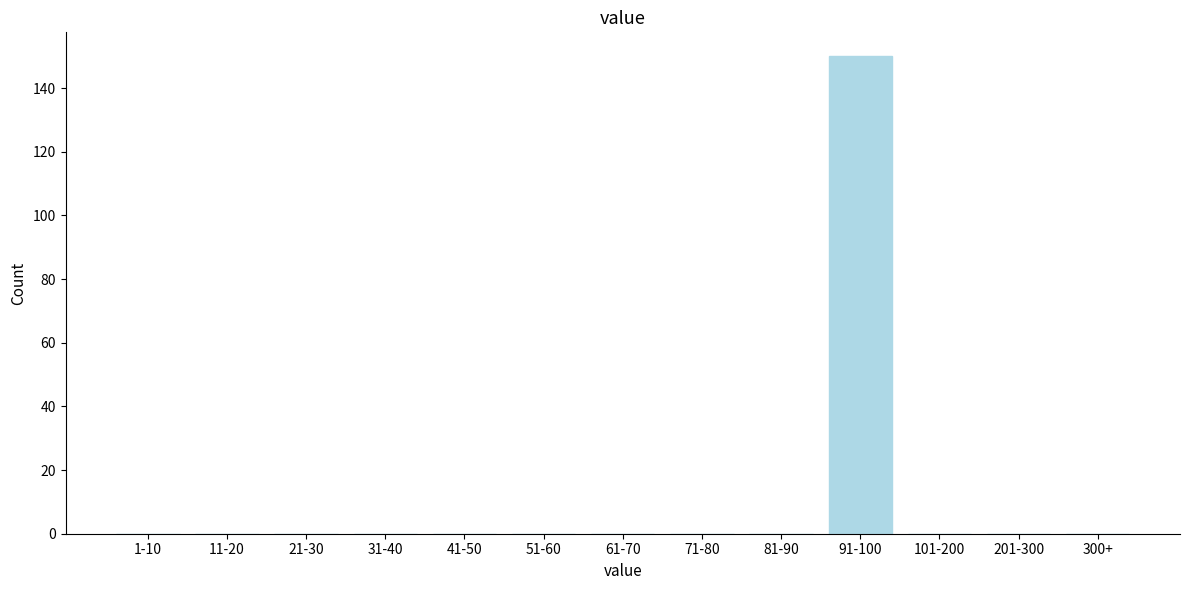

Reading right to left, extract all data points from this chart.

300+=0	201-300=0	101-200=0	91-100=150	81-90=0	71-80=0	61-70=0	51-60=0	41-50=0	31-40=0	21-30=0	11-20=0	1-10=0